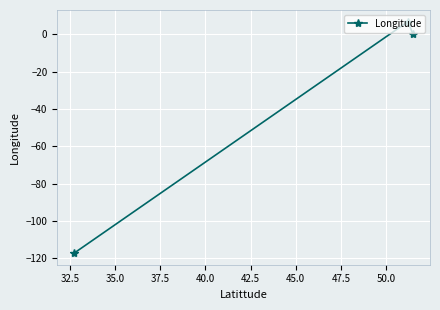

What is the sum of all values?

-110.5